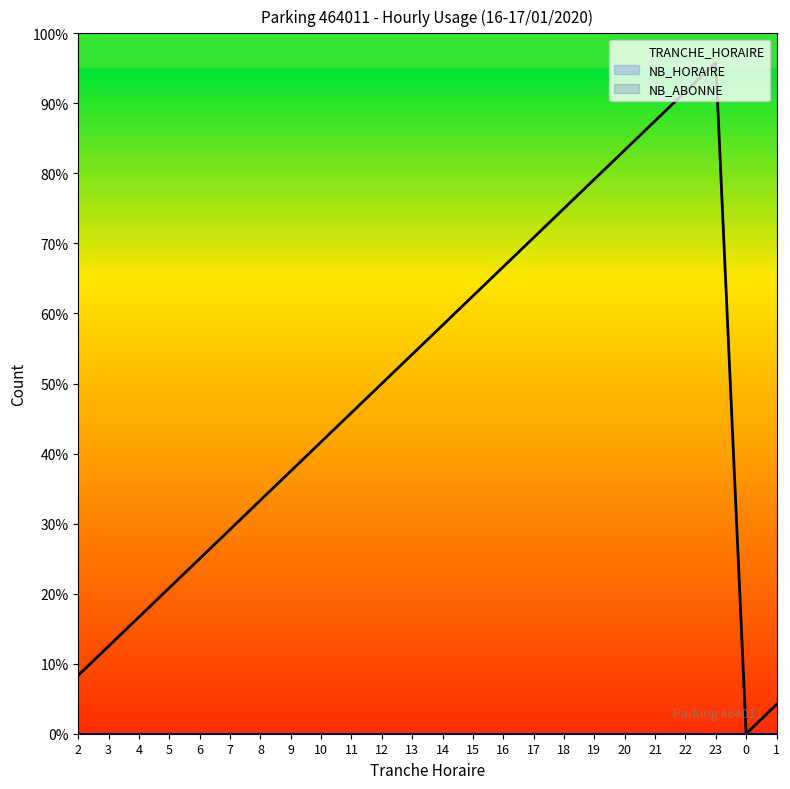

How many lines are shown in the chart?

3